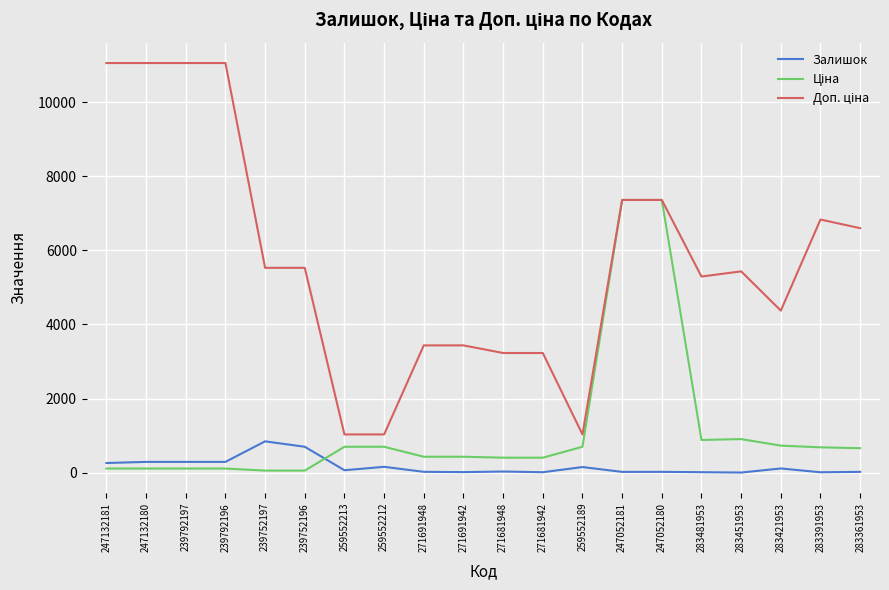

What is the greatest value displayed?

11055.0